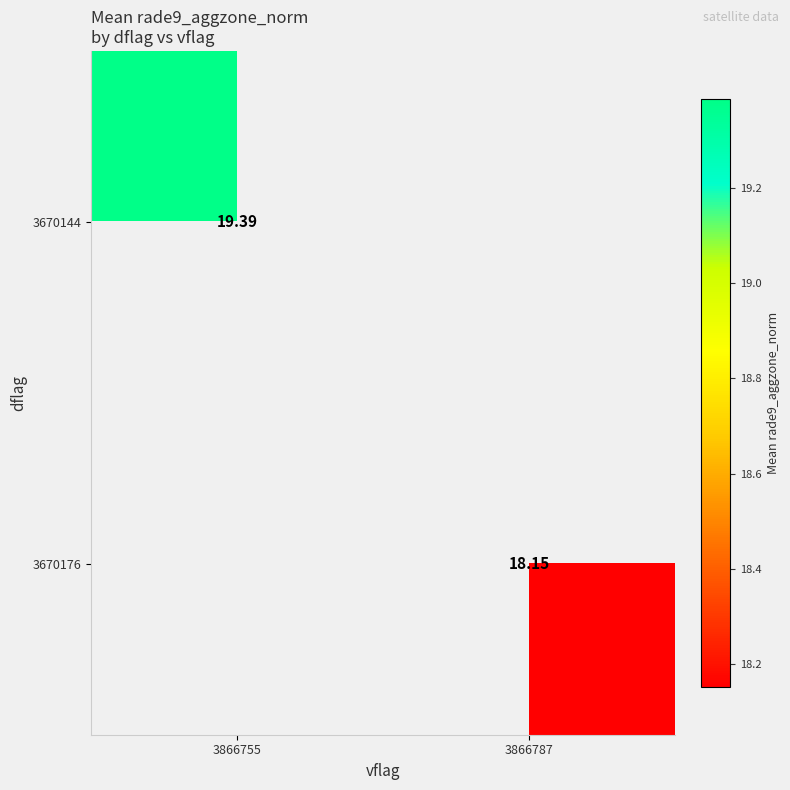

What is the maximum value shown in the chart?

19.4